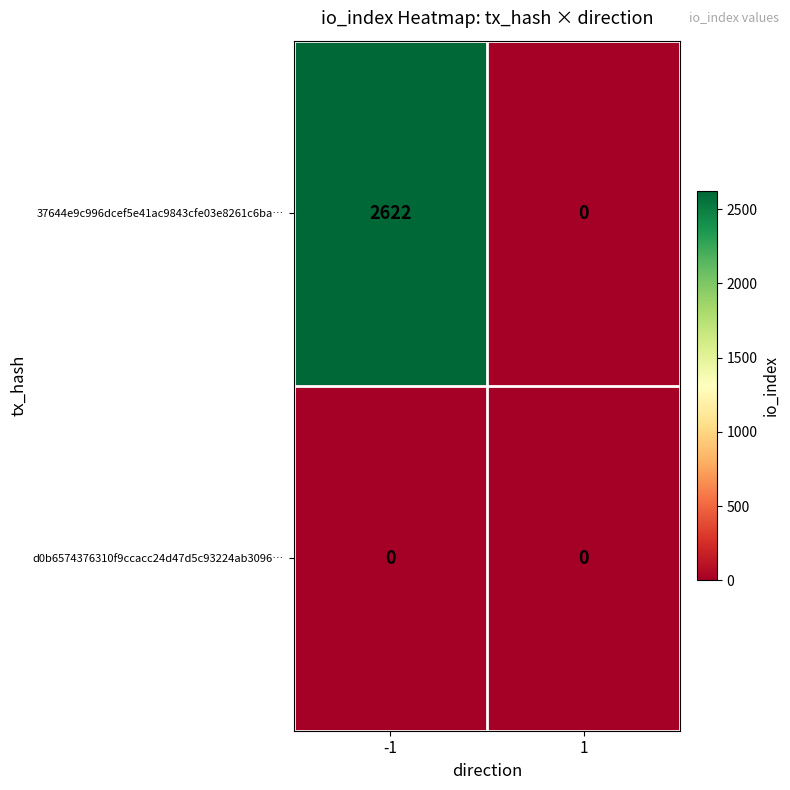

Is it true that 37644e9c996dcef5e41ac9843cfe03e8261c6ba… equals 1253 at -1?

False